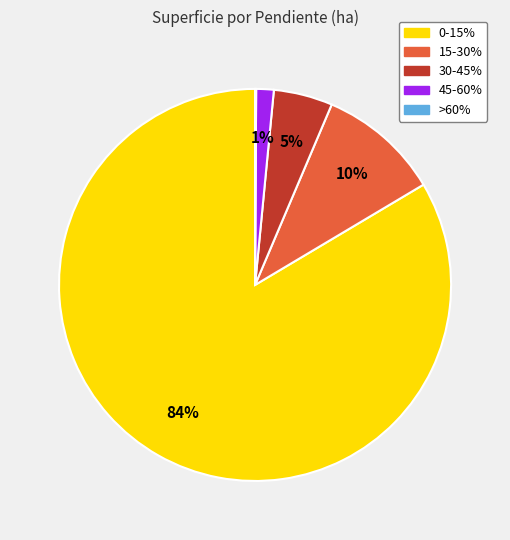

Which slice represents more than half of the pie?

0-15%